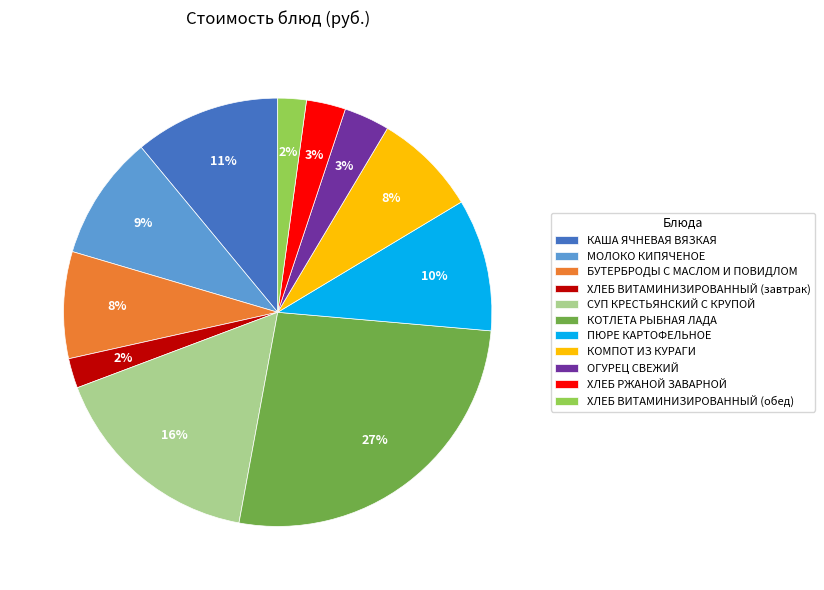

True or false: КОМПОТ ИЗ КУРАГИ accounts for 8% of the total.

True